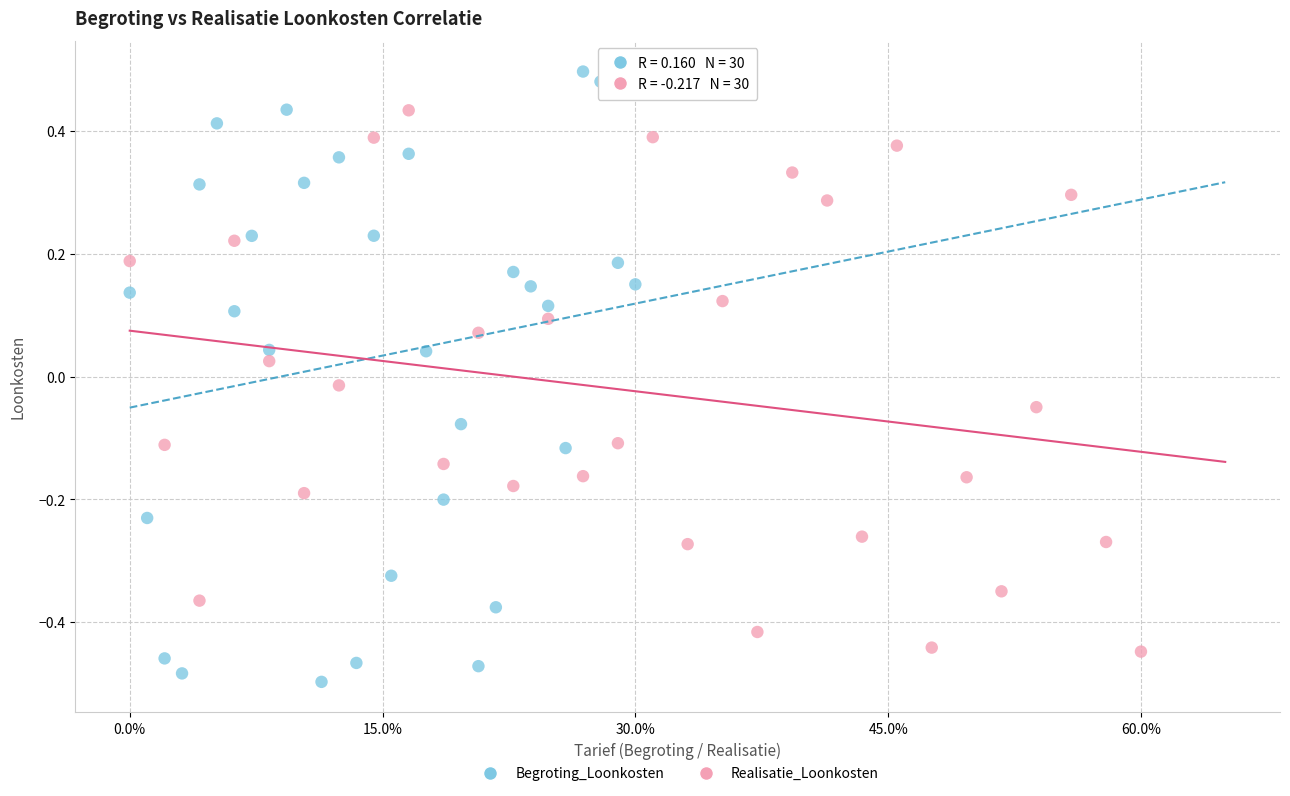

Which series has the largest Y range (max minus min)?

Begroting_Loonkosten